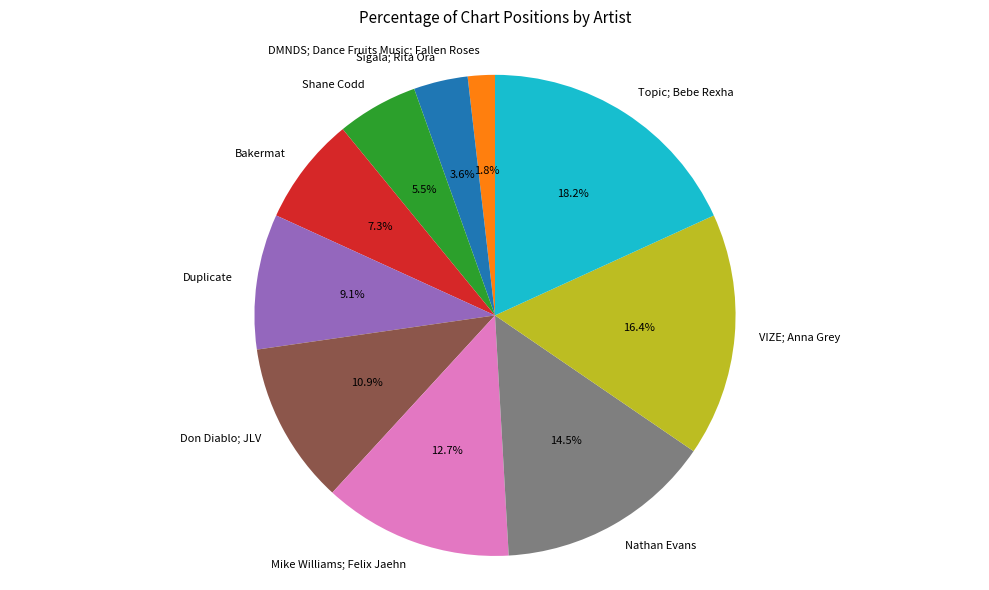

Rank the categories by value from highest to lowest.

Topic; Bebe Rexha, VIZE; Anna Grey, Nathan Evans, Mike Williams; Felix Jaehn, Don Diablo; JLV, Duplicate, Bakermat, Shane Codd, Sigala; Rita Ora, DMNDS; Dance Fruits Music; Fallen Roses